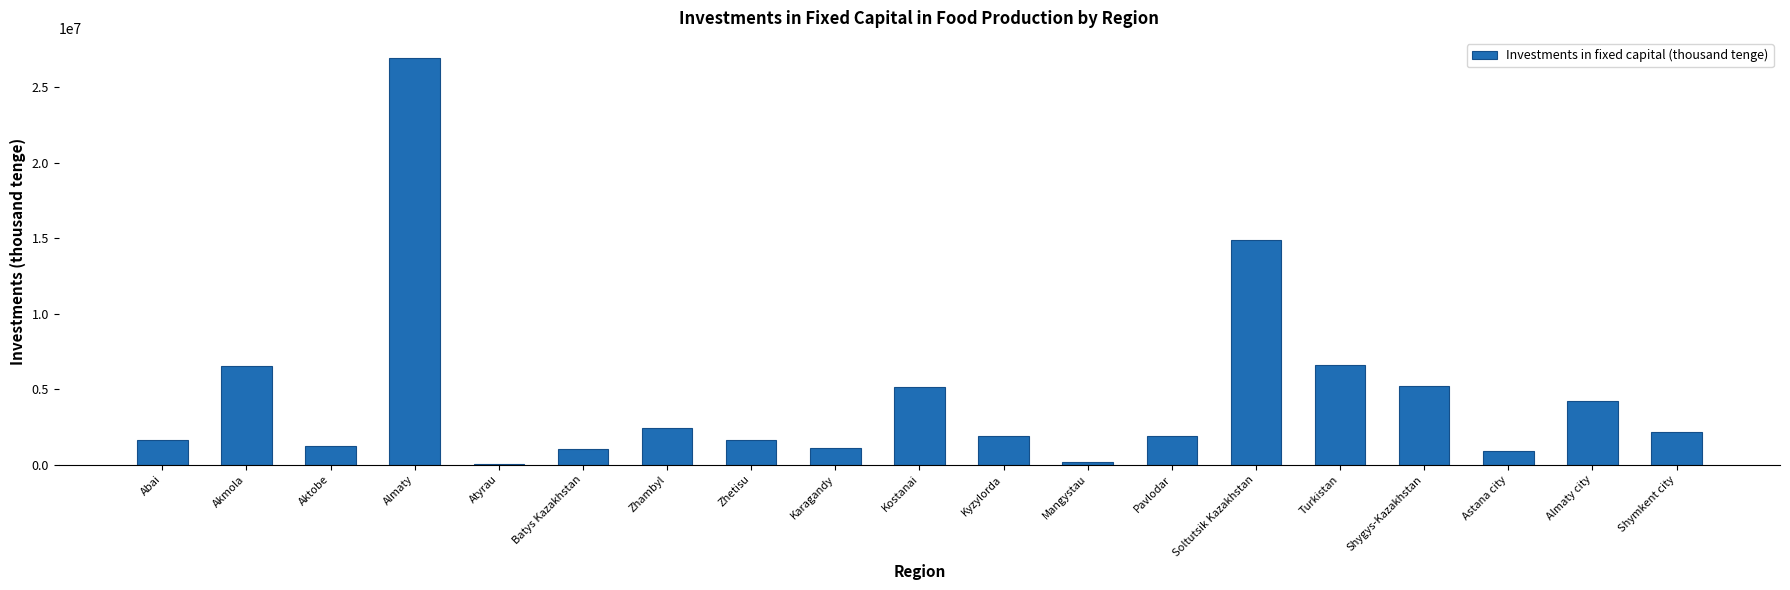

What is the maximum value shown in the chart?

26936095